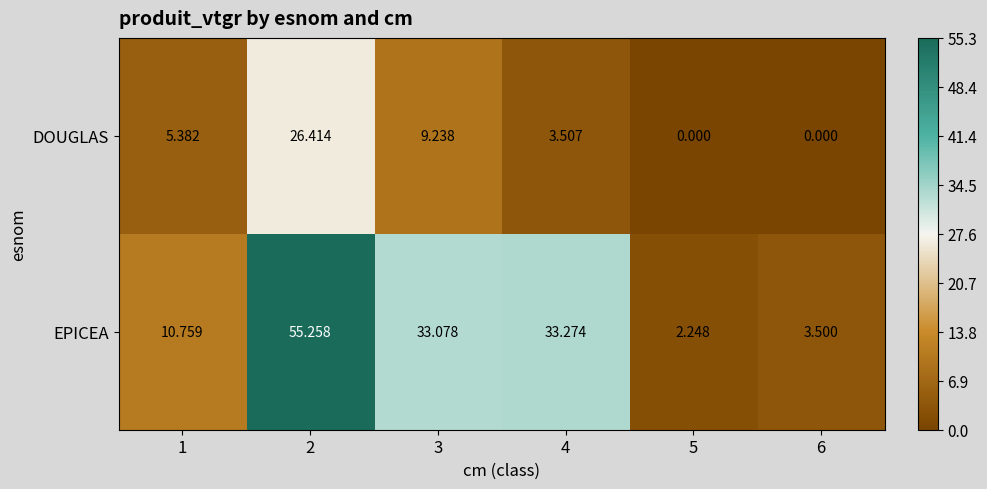

Rank the series by their maximum value, from highest to lowest.

EPICEA, DOUGLAS